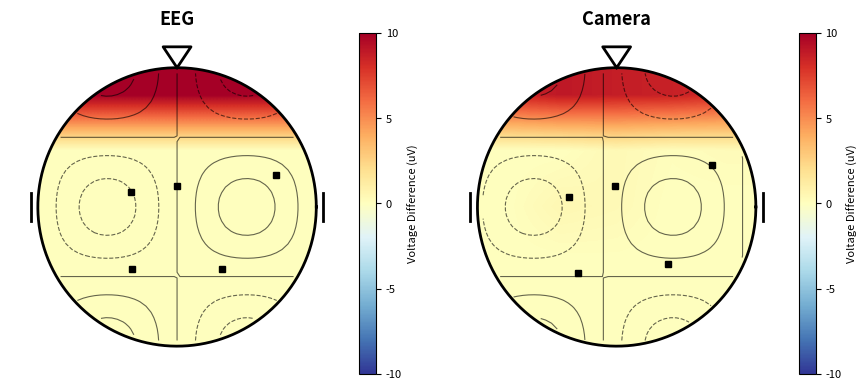

How many series are shown in this chart?

5